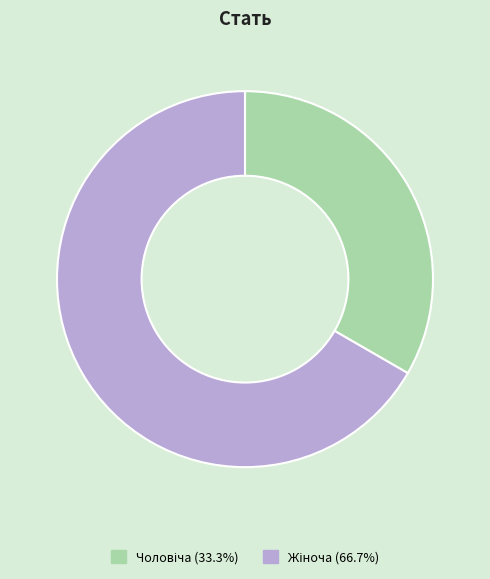

Is there a majority slice in this chart?

Yes